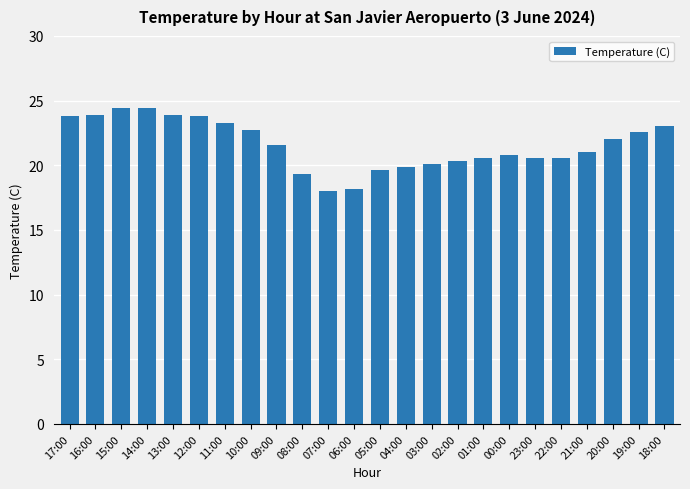

Is it true that the value at 19:00 is 22.6?

True